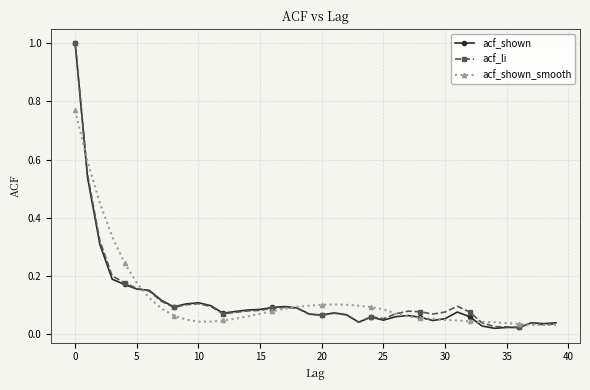

True or false: acf_li has more than 2 points higher than both neighbors.

True